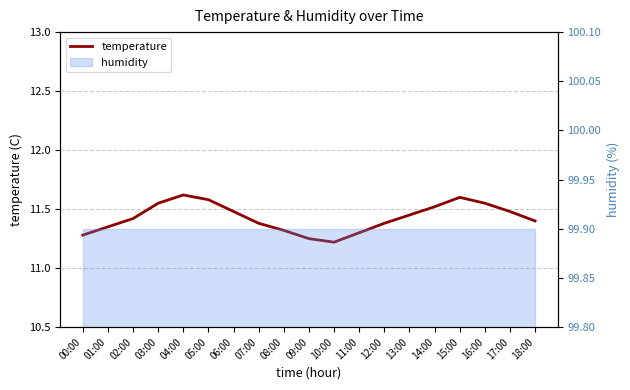

Does the chart have visible grid lines?

Yes